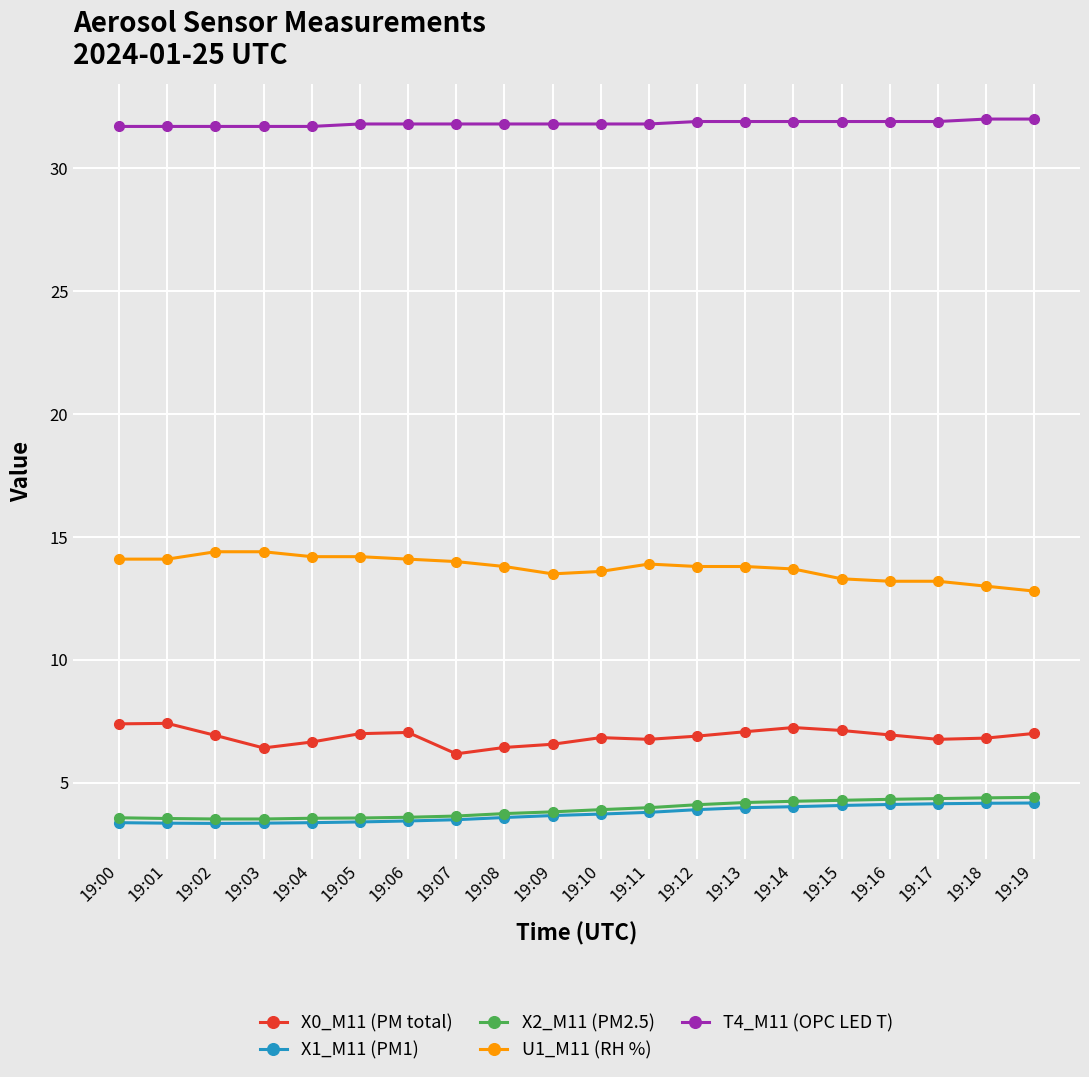

What is the sum of all X1_M11 (PM1) values?

74.6